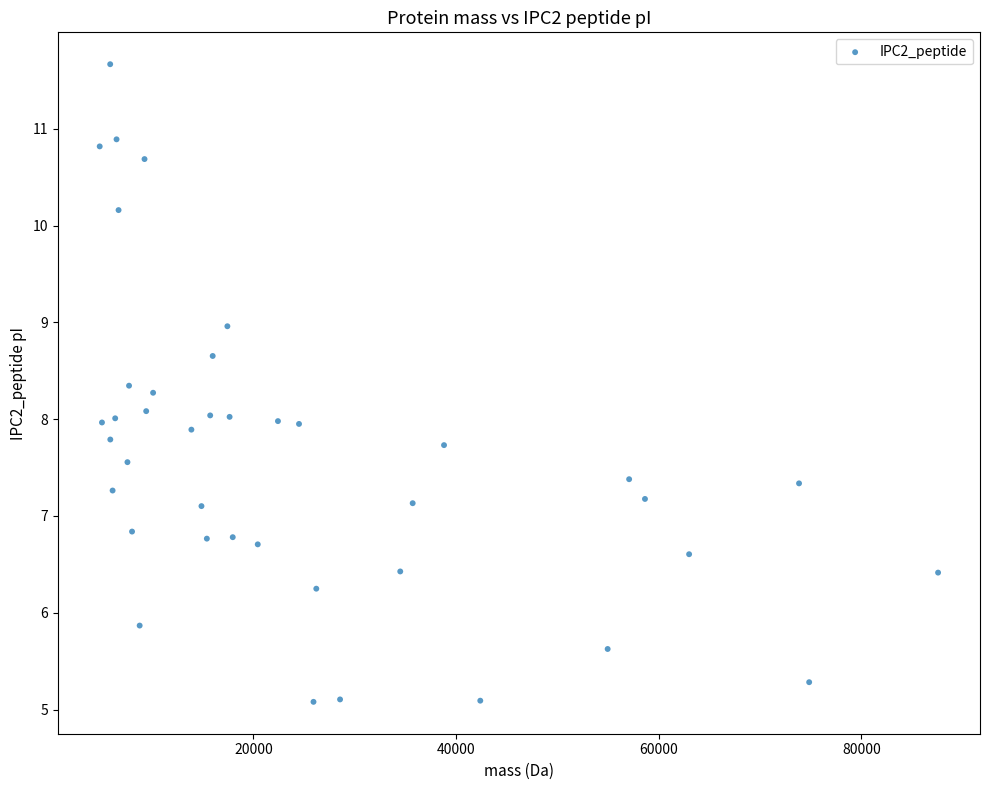

What is the range of Y values (max minus min)?

6.6